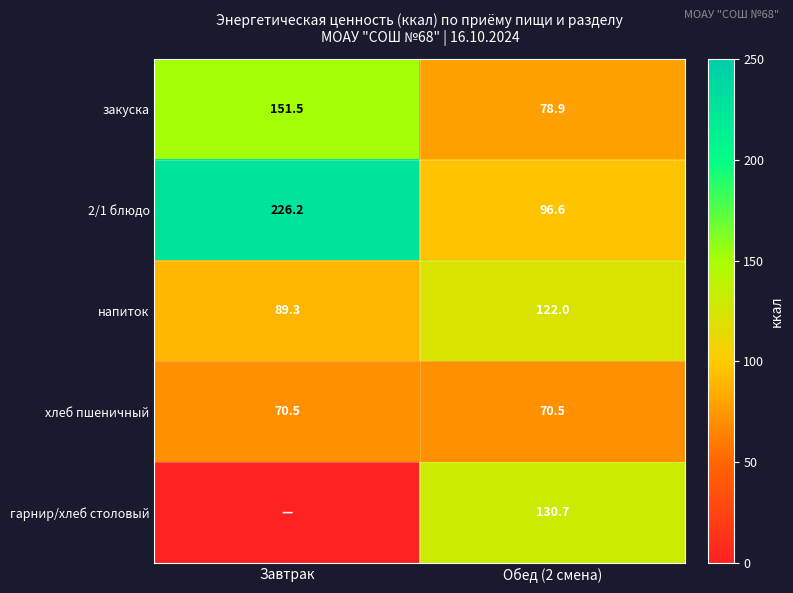

What is the highest value of the закуска series?

151.5